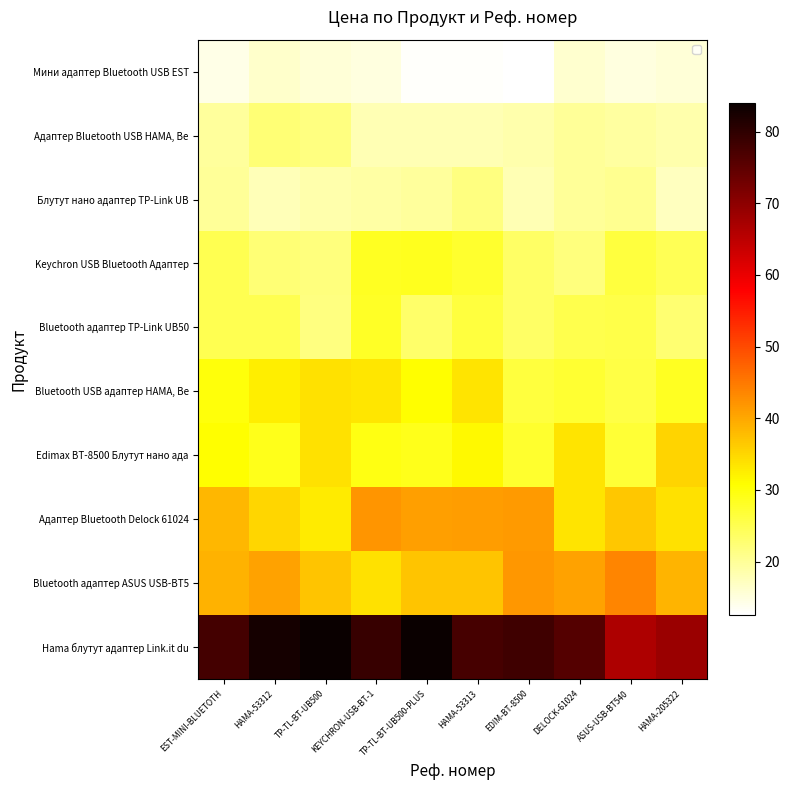

How many data points in Блутут нано адаптер TP-Link UB are less than 19?

4